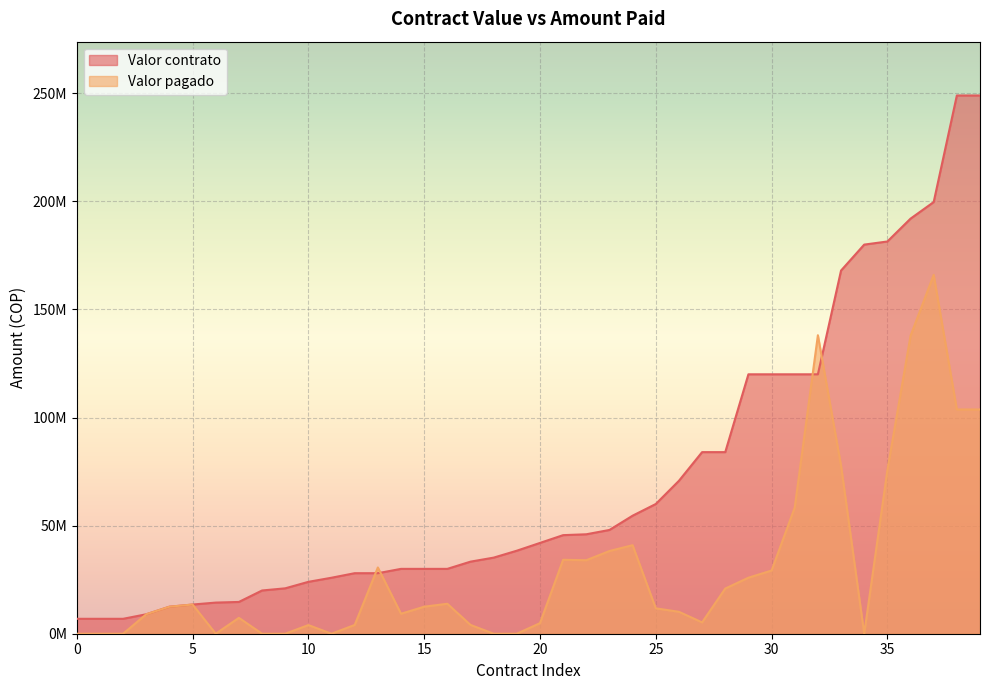

Which series has the widest spread of values?

Valor contrato